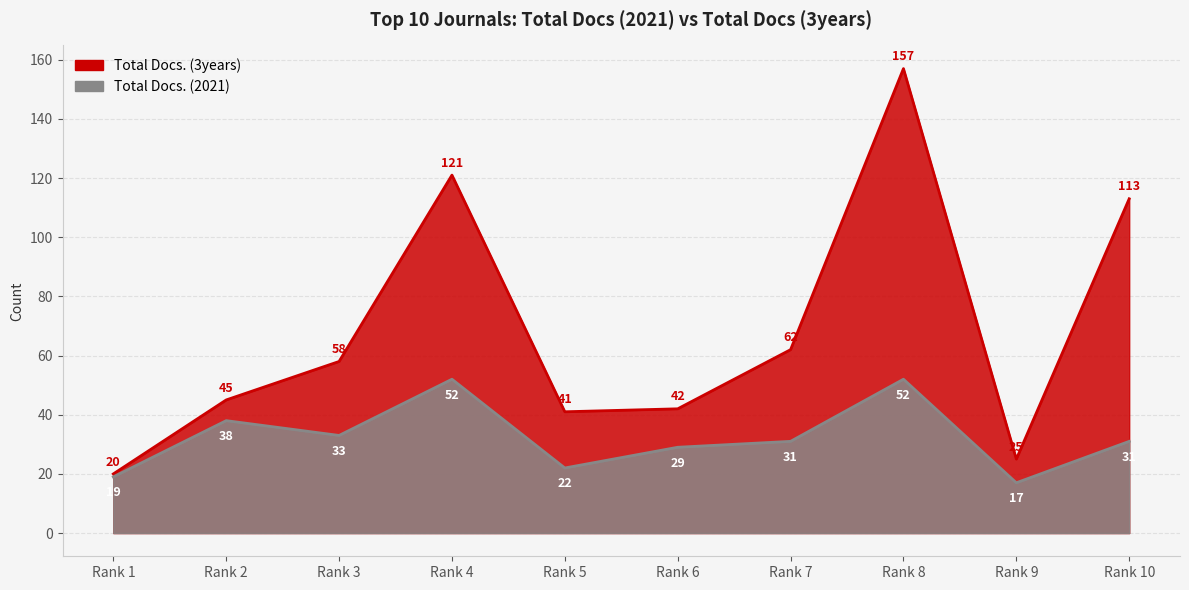

What value does the Total Docs. (2021) series have at Rank 4?

52